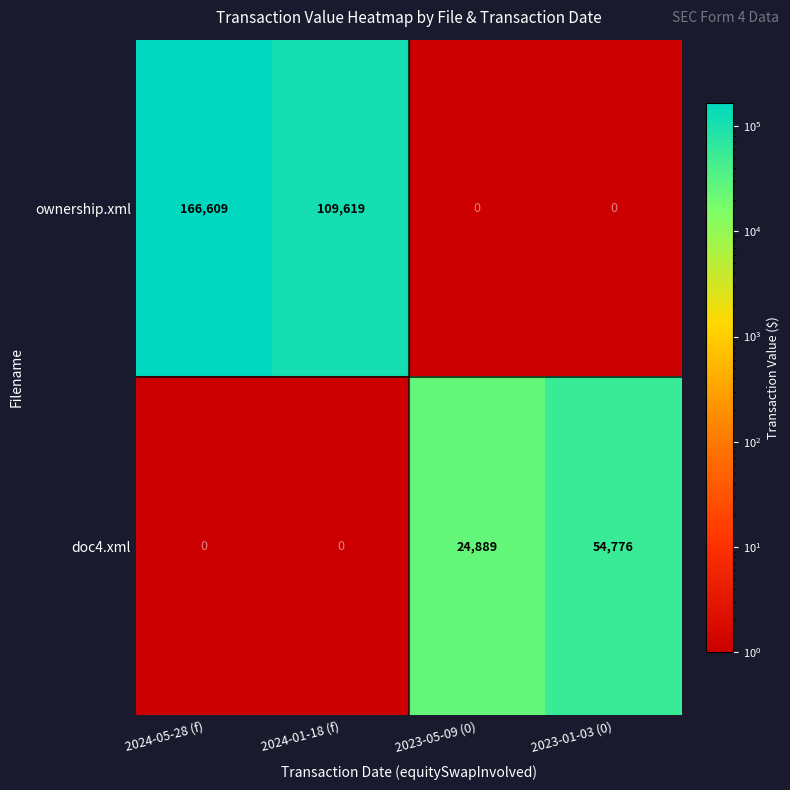

At which category is the sum across all series the highest?

2024-05-28 (f)